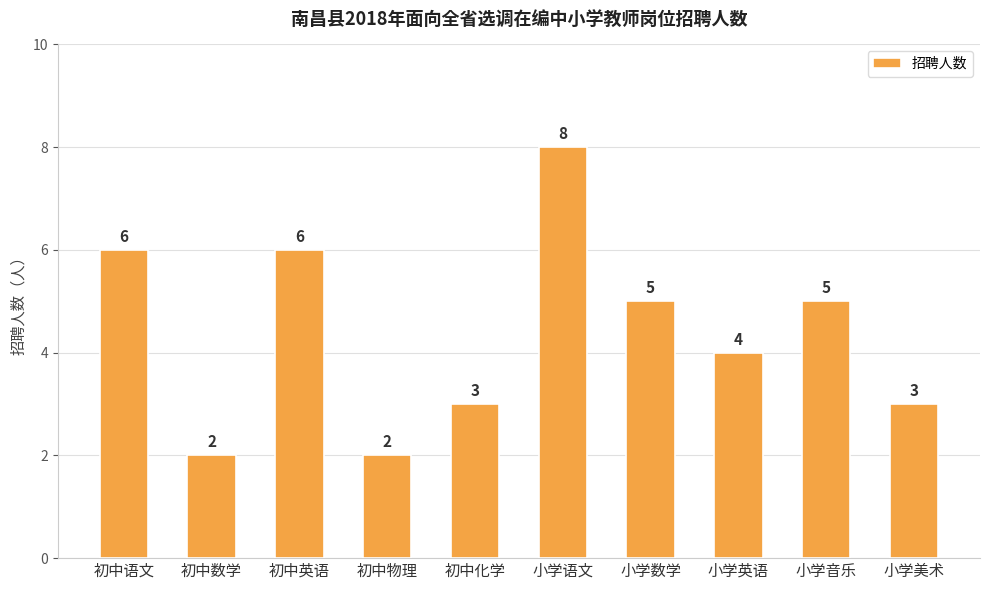

How many data points are less than 5?

5